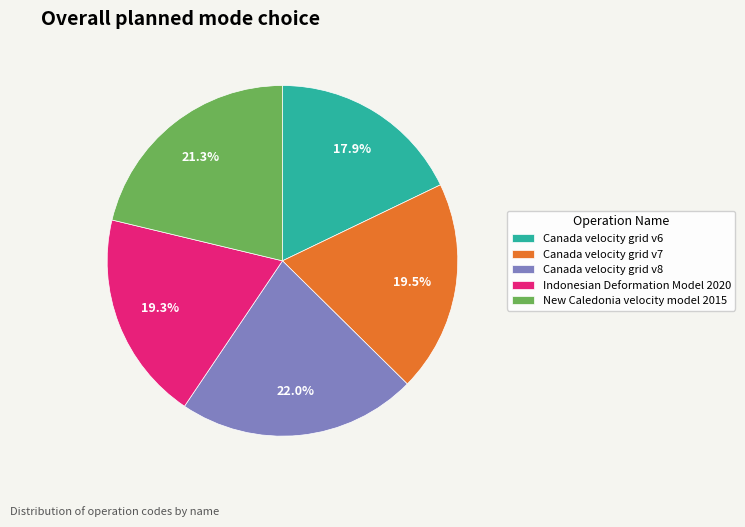

Which slice is the smallest?

Canada velocity grid v6